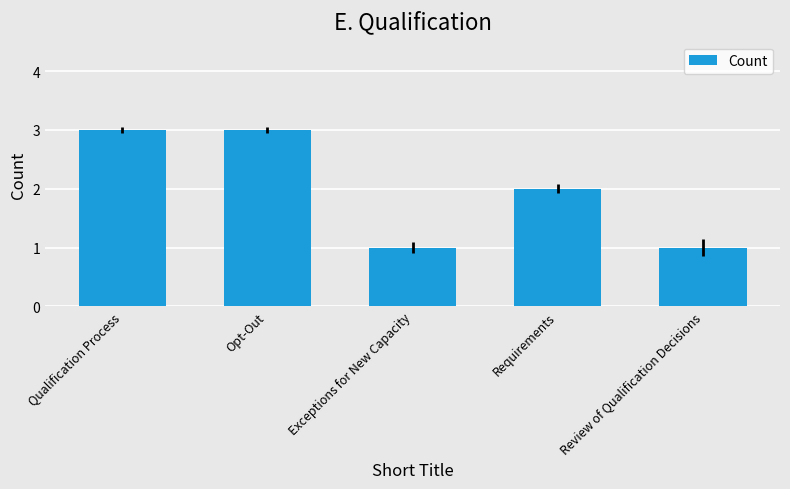

How many values are between 1 and 3?

5